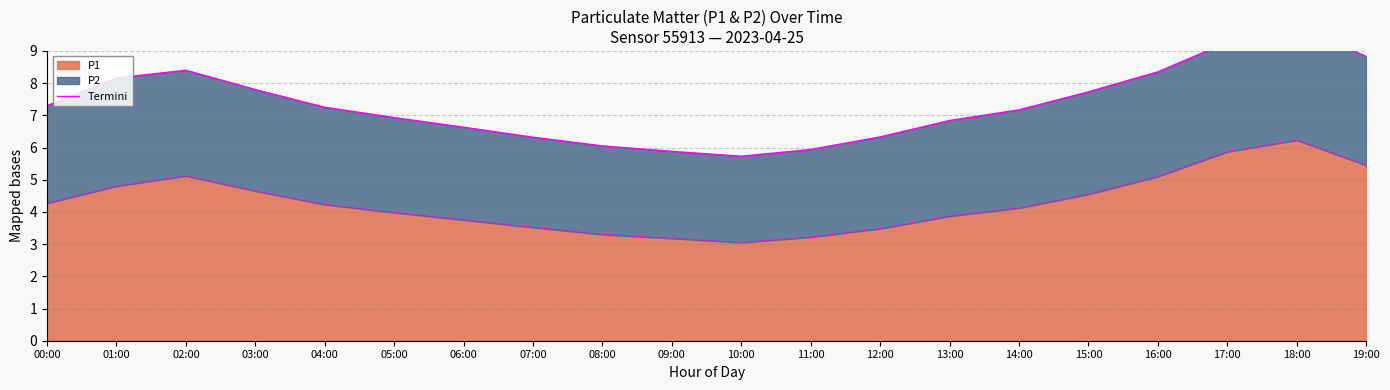

How many lines are shown in the chart?

1